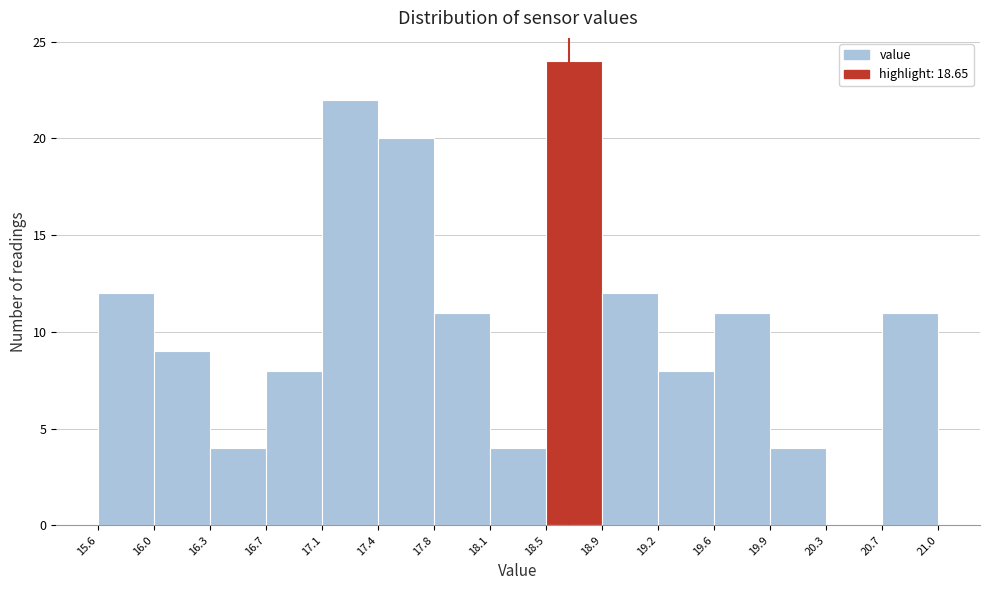

Reading left to right, list every bar in this chart as the range it spans on the x-axis followed by its height. The values are not printed on the chart, so give them approximately, as read against the axis.

15.6 to 16.0: 12
16.0 to 16.3: 9
16.3 to 16.7: 4
16.7 to 17.1: 8
17.1 to 17.4: 22
17.4 to 17.8: 20
17.8 to 18.1: 11
18.1 to 18.5: 4
18.5 to 18.9: 24
18.9 to 19.2: 12
19.2 to 19.6: 8
19.6 to 19.9: 11
19.9 to 20.3: 4
20.3 to 20.7: 0
20.7 to 21.0: 11